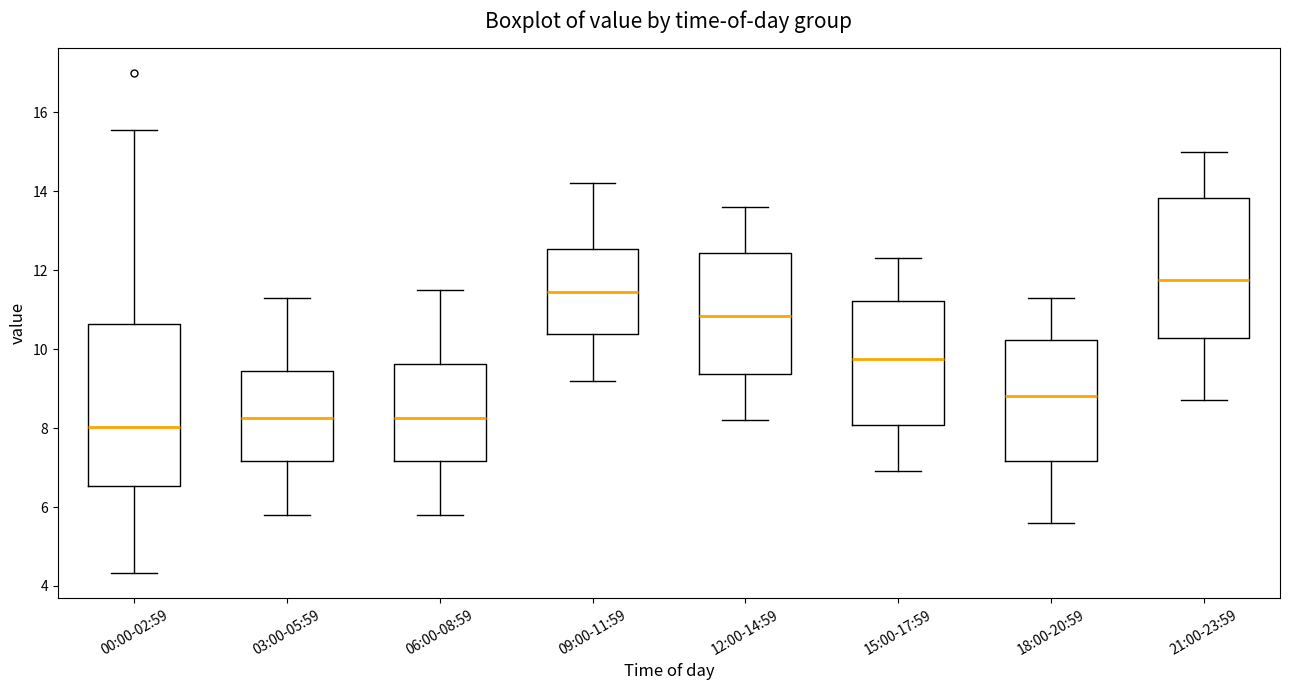

Reading left to right, read every box against the y-axis: the position of its median line, the range the box covers, and the ends of its whiskers. The values are not printed on the chart, so give them approximately, as read against the axis.

00:00-02:59: median 8.0, box 6.6 to 10.6, whiskers 4.4 to 15.6
03:00-05:59: median 8.2, box 7.2 to 9.4, whiskers 5.8 to 11.4
06:00-08:59: median 8.2, box 7.2 to 9.6, whiskers 5.8 to 11.6
09:00-11:59: median 11.4, box 10.4 to 12.6, whiskers 9.2 to 14.2
12:00-14:59: median 10.8, box 9.4 to 12.4, whiskers 8.2 to 13.6
15:00-17:59: median 9.8, box 8.0 to 11.2, whiskers 7.0 to 12.4
18:00-20:59: median 8.8, box 7.2 to 10.2, whiskers 5.6 to 11.4
21:00-23:59: median 11.8, box 10.2 to 13.8, whiskers 8.8 to 15.0